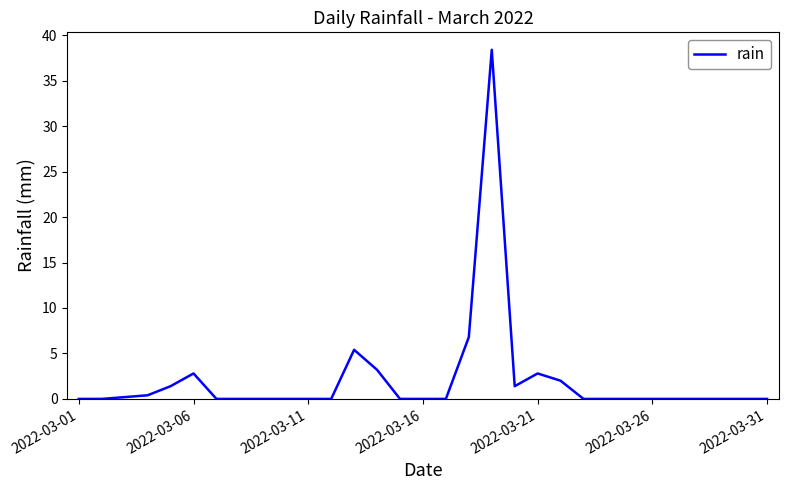

What is the maximum value shown in the chart?

38.4